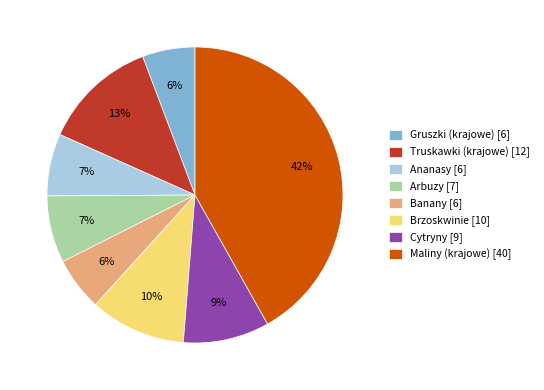

Does Maliny (krajowe) account for over 50% of the chart?

No